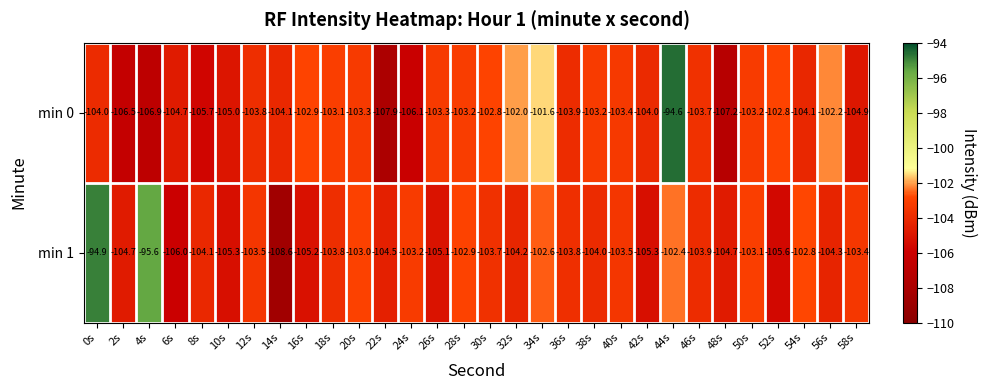

What is the sum of the min 1 values at 6s and 52s?

-211.6